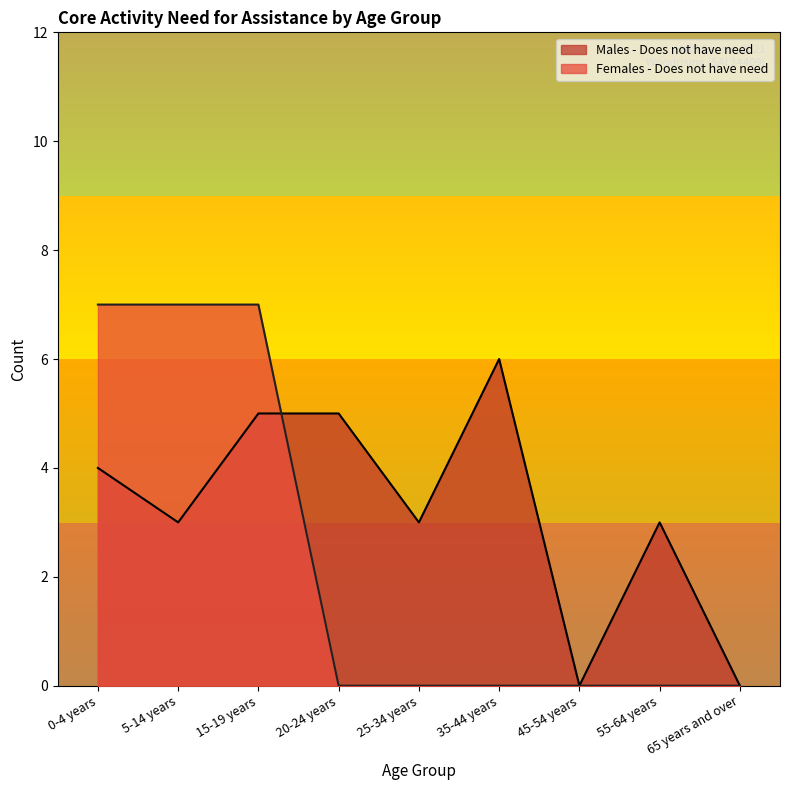

True or false: Males - Does not have need and Females - Does not have need cross at least once.

True